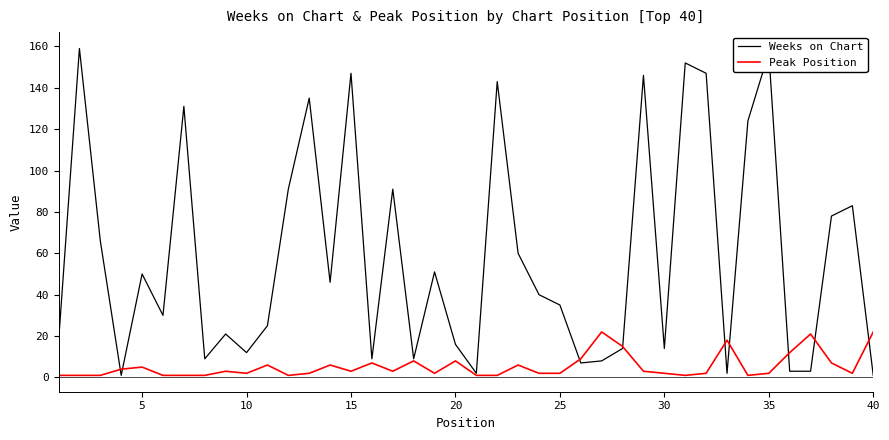

Which series has the widest spread of values?

Weeks on Chart